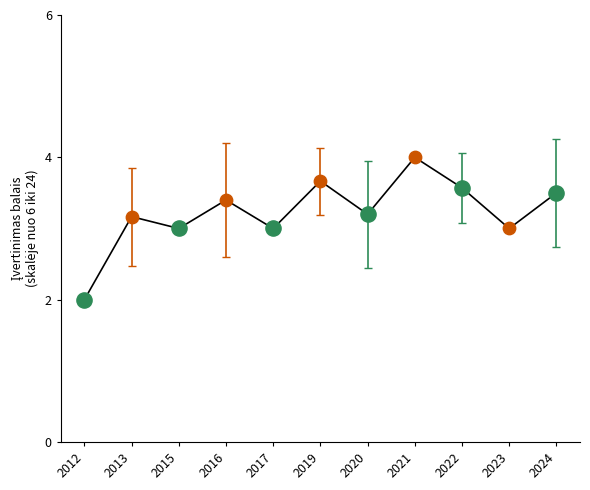

Between 2024 and 2015, which is larger?

2024